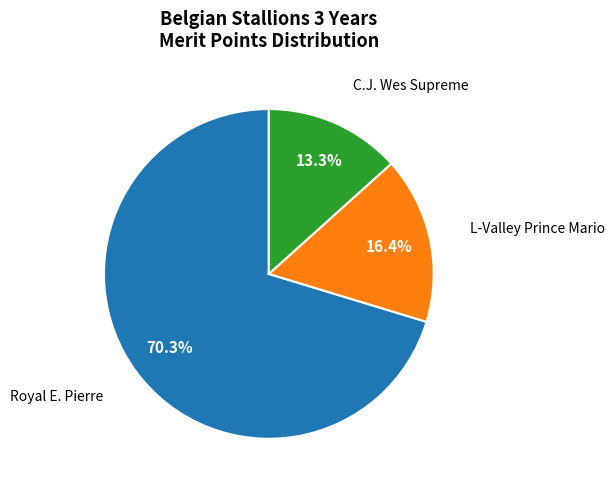

Is there any slice that represents more than half of the pie?

Yes